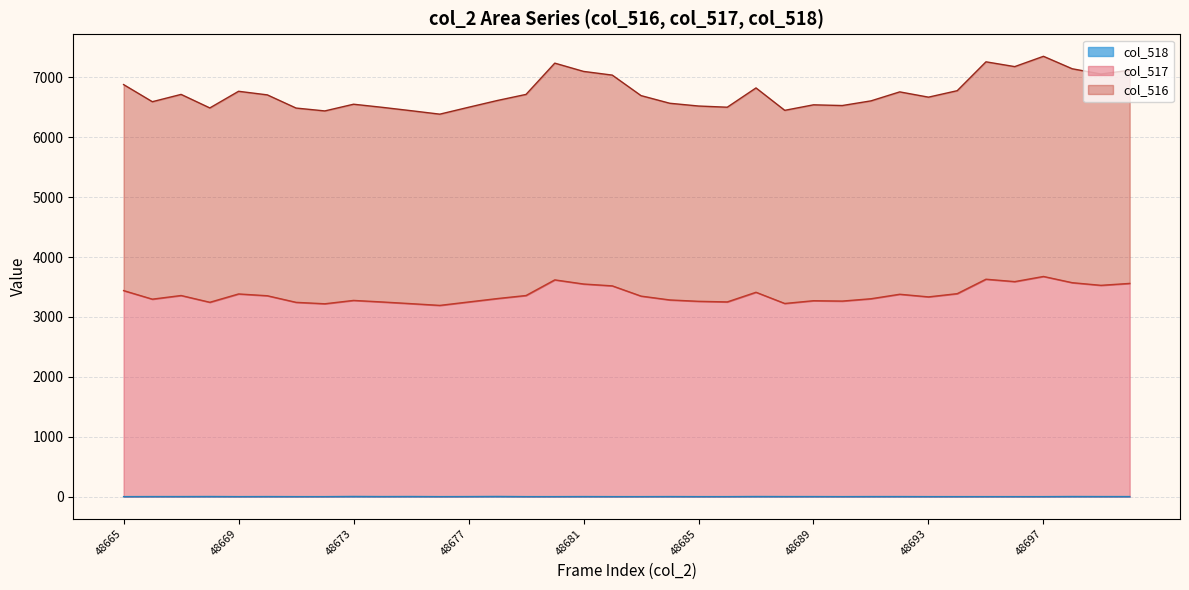

What is the average value of the col_516 series?

6743